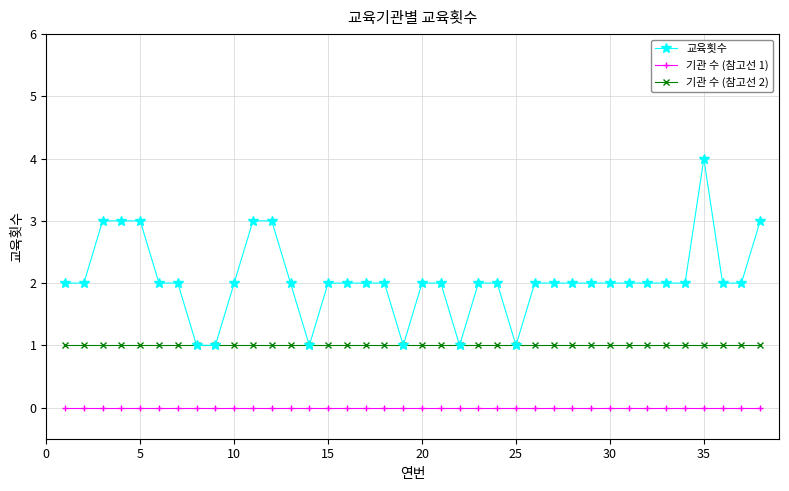

Which series has the largest total across all categories?

교육횟수